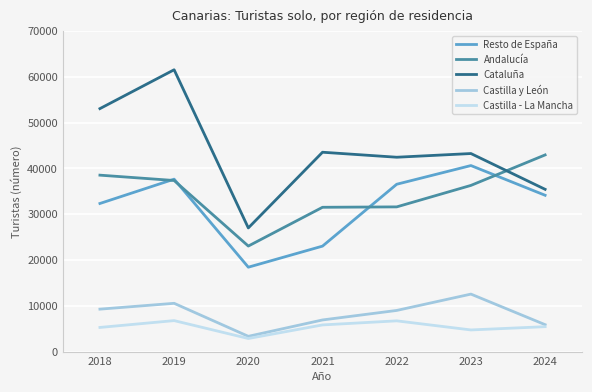

The value of Cataluña at 2018 is 32731. True or false?

False